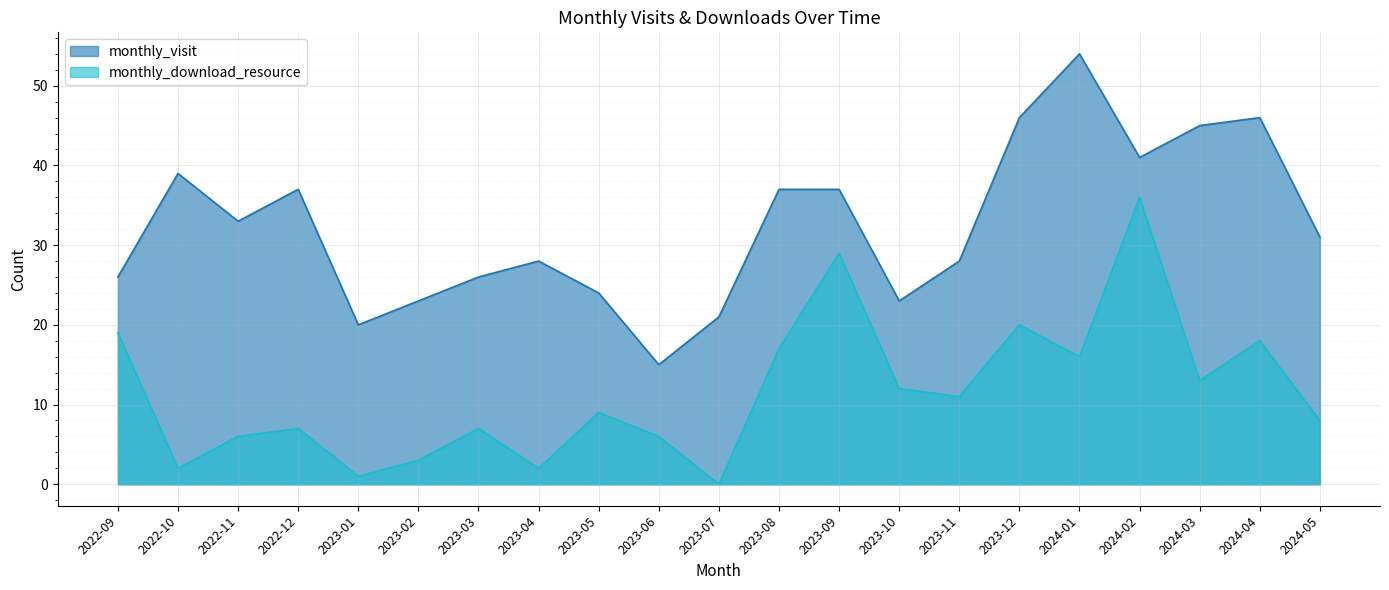

Is the value of monthly_visit at 2023-05 greater than the value of monthly_download_resource at 2023-03?

Yes